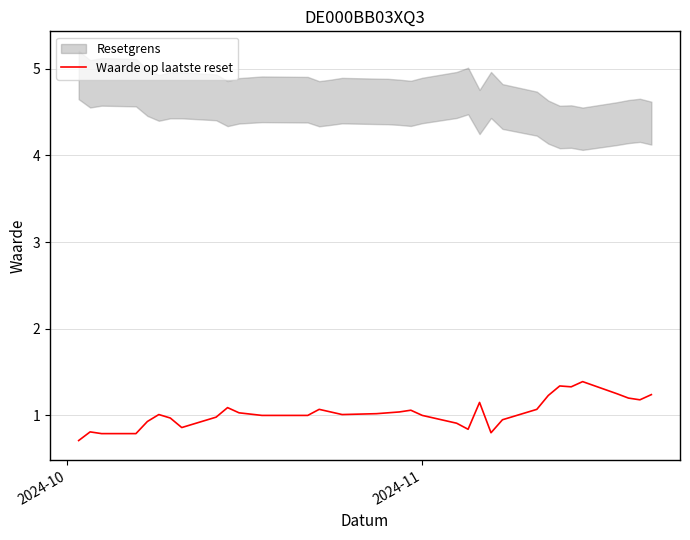

What is the difference between the maximum and minimum values?

0.7